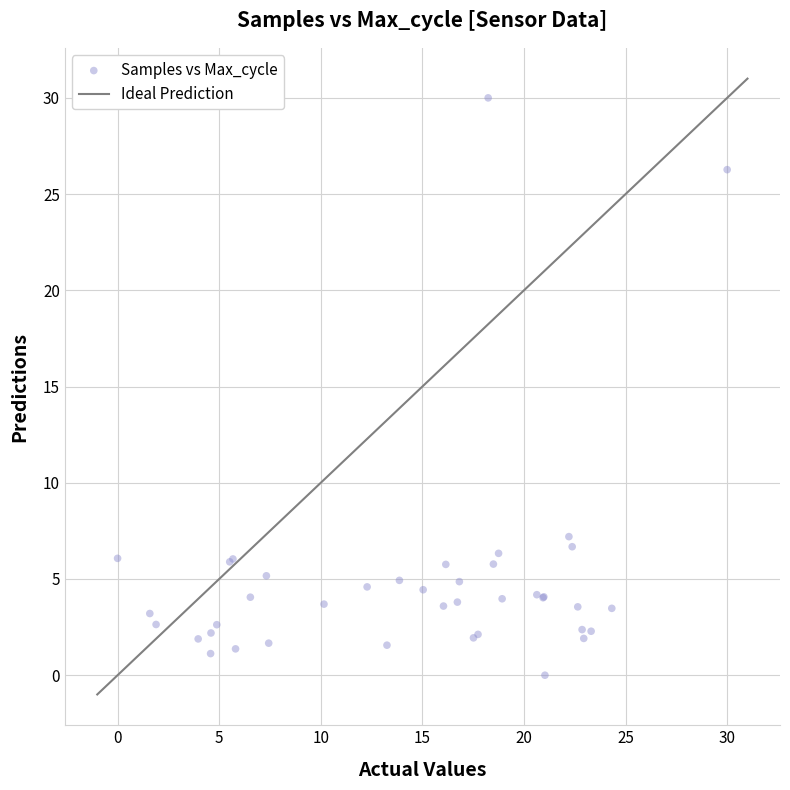

What Y value in the scatter plot is closest to 15?

7.2